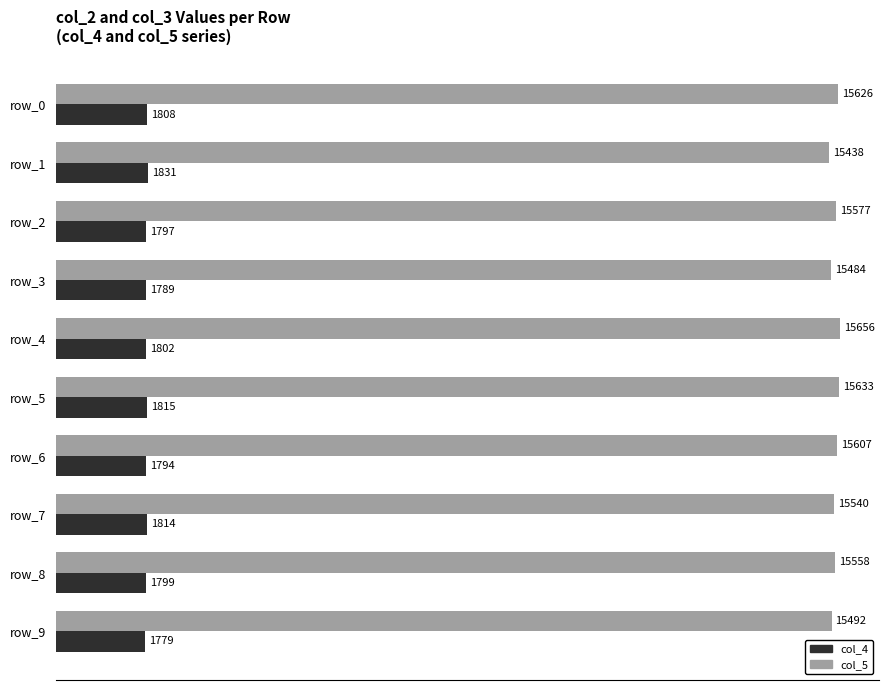

How many series are shown in this chart?

2